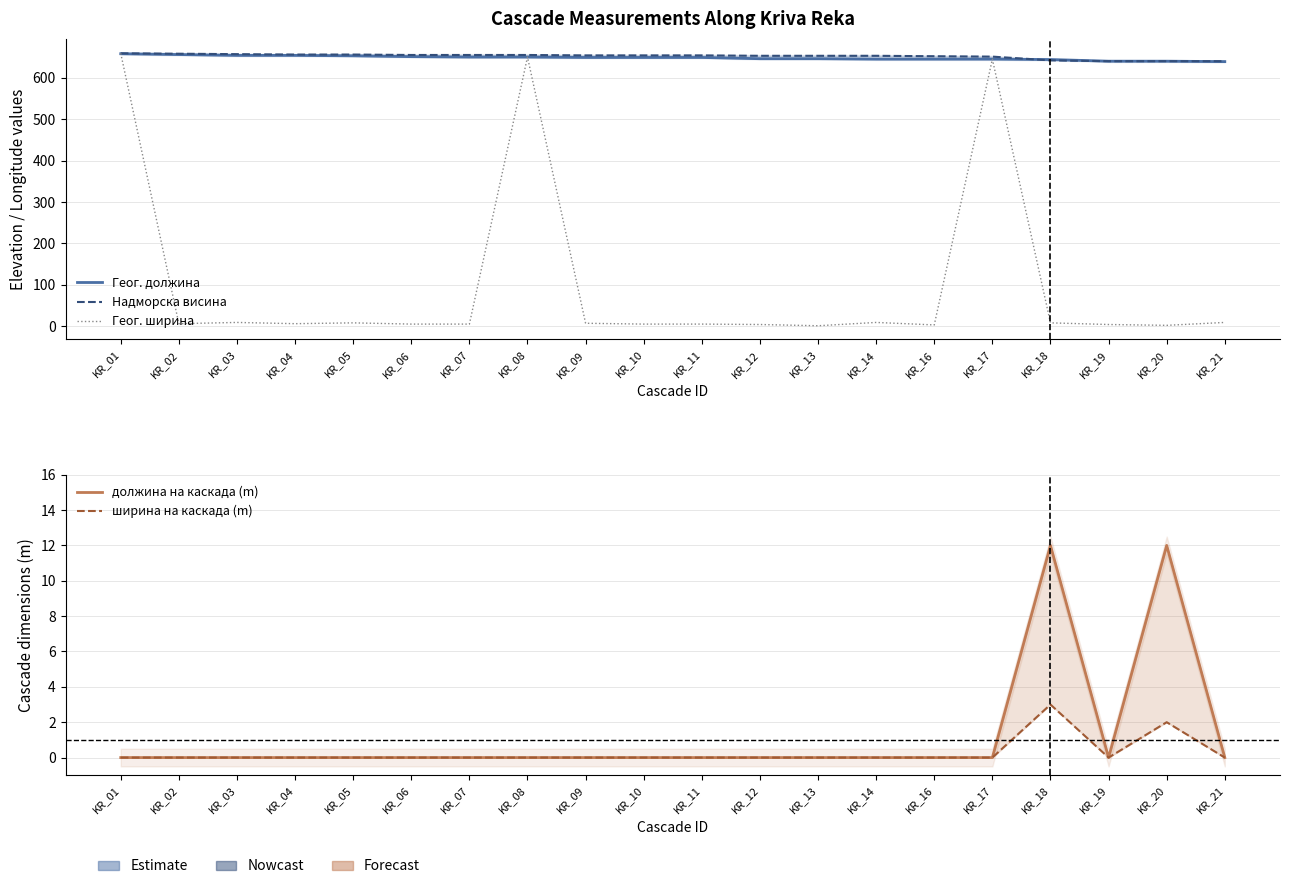

True or false: Геог. ширина and ширина на каскада (m) intersect in this chart.

False